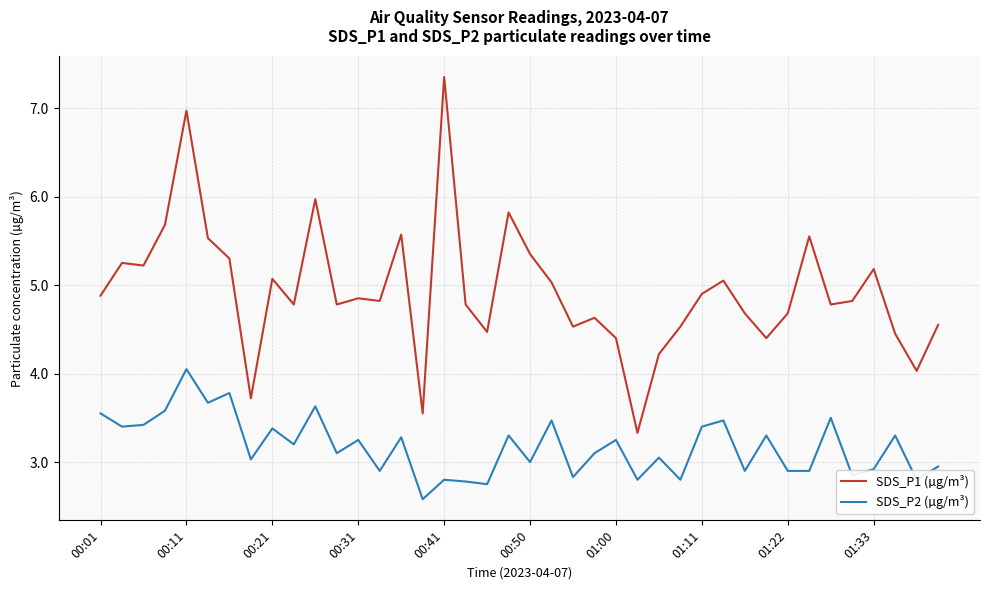

Rank the series by their average value, from highest to lowest.

SDS_P1 (µg/m³), SDS_P2 (µg/m³)